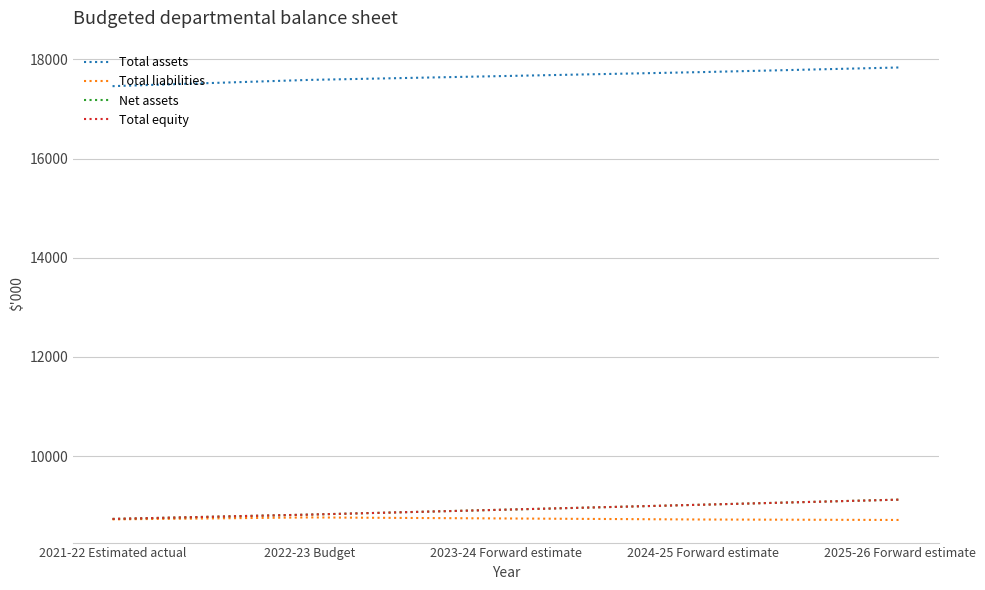

Rank the categories by Net assets value from highest to lowest.

2025-26 Forward estimate, 2024-25 Forward estimate, 2023-24 Forward estimate, 2022-23 Budget, 2021-22 Estimated actual